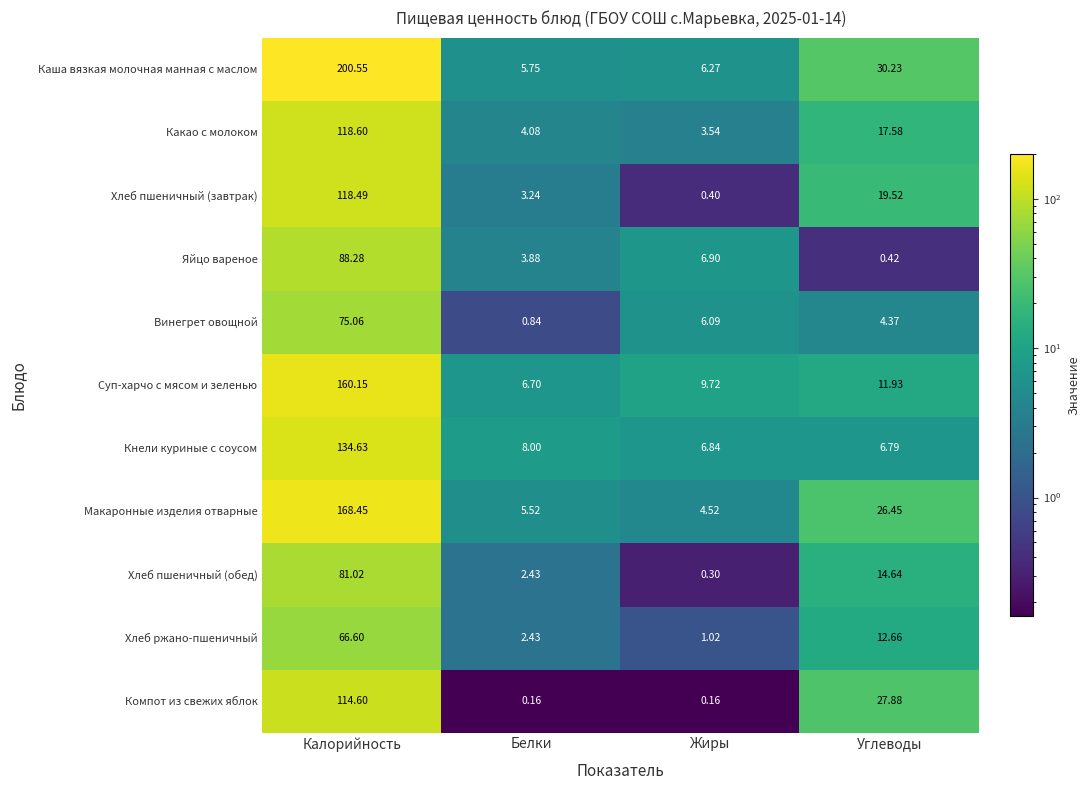

Where is Кнели куриные с соусом nearest to the value 70?

Белки